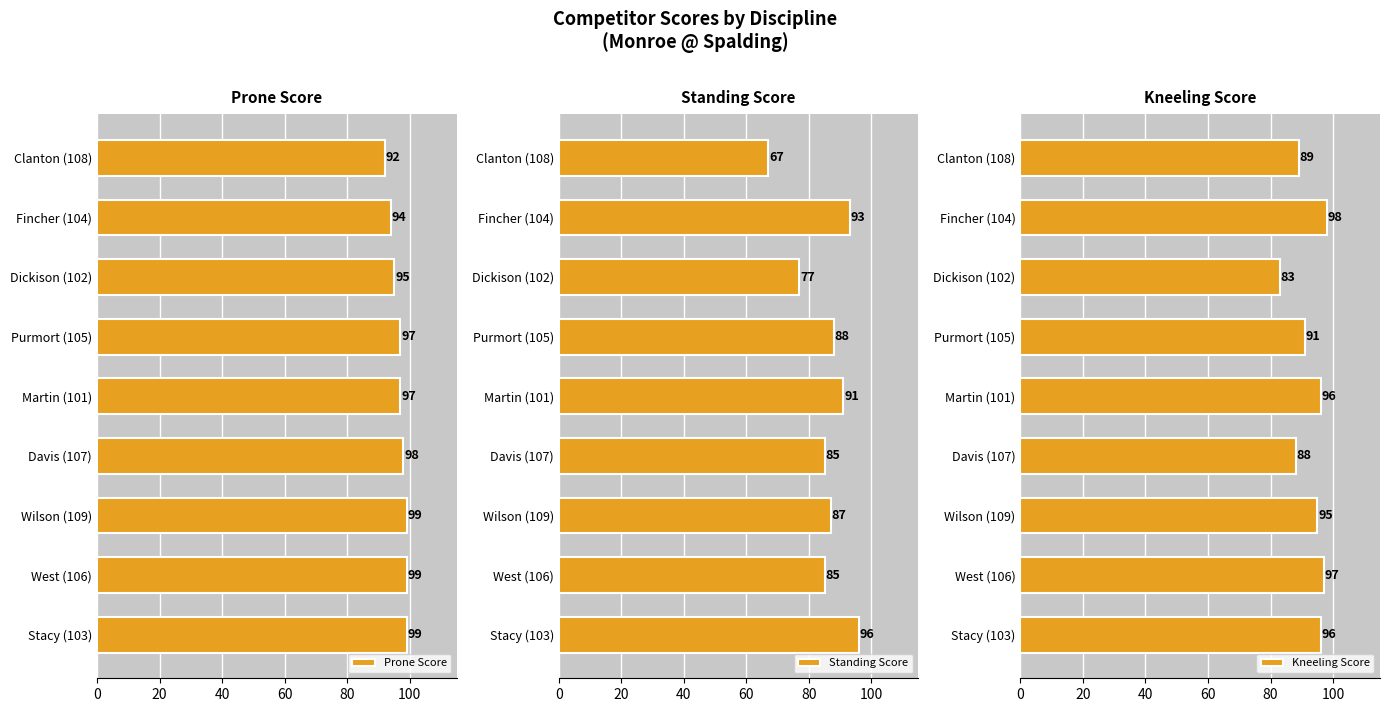

How many bars are there in each group?

3